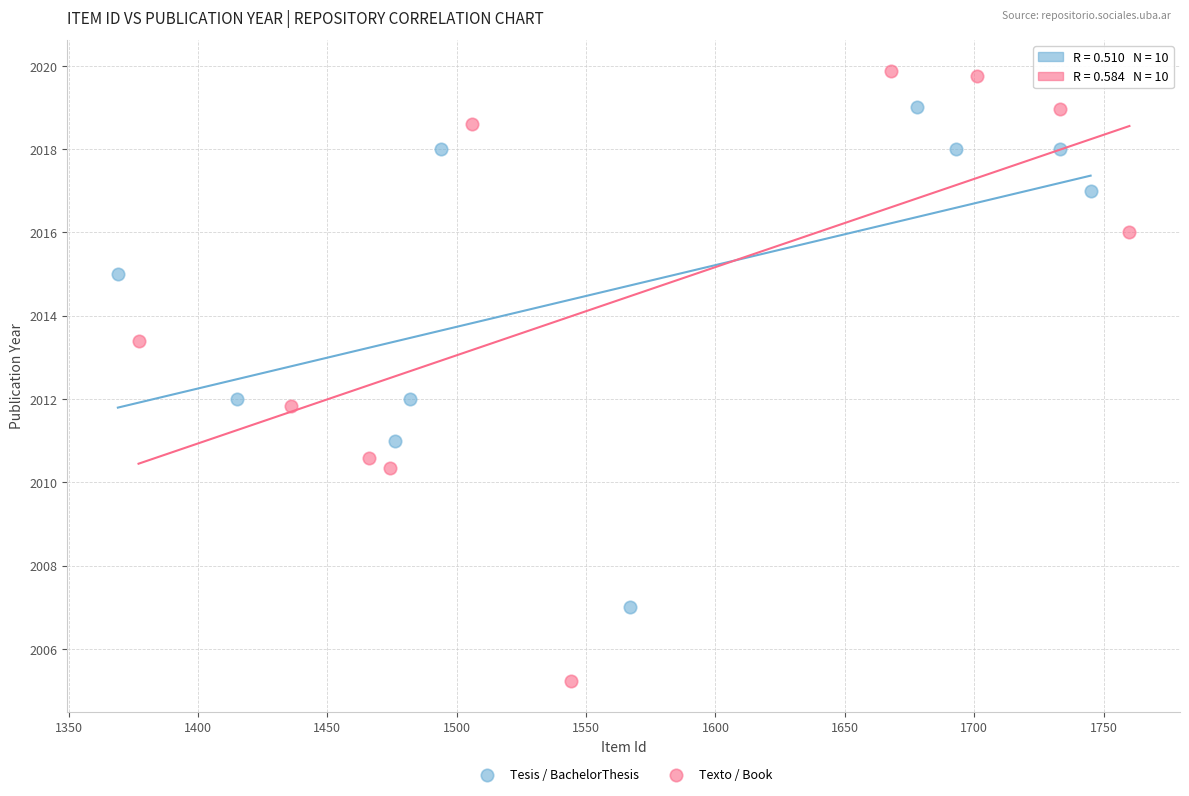

Which series has the widest spread of Y values?

Texto / Book